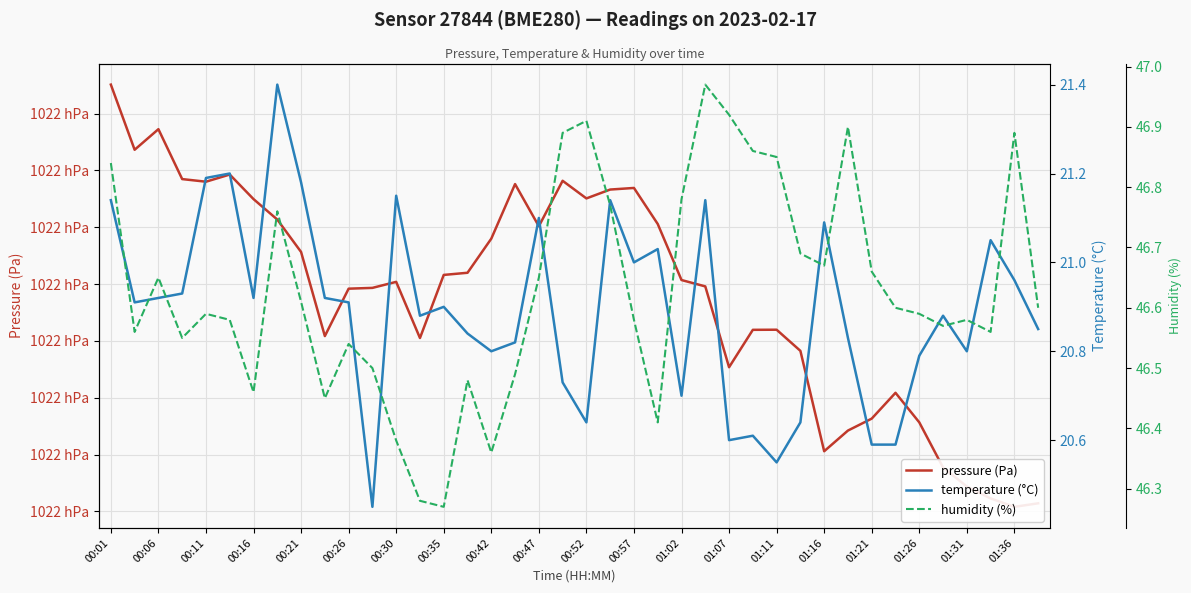

What is the value of the temperature (°C) point at the 36th from the left?

20.9